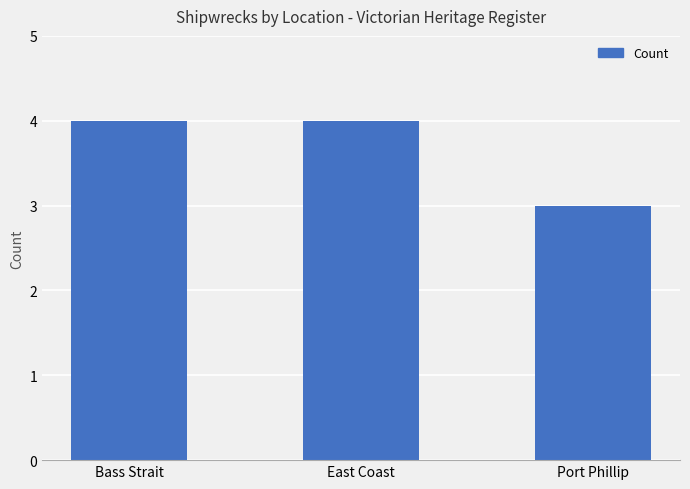

How many bars are there in total?

3